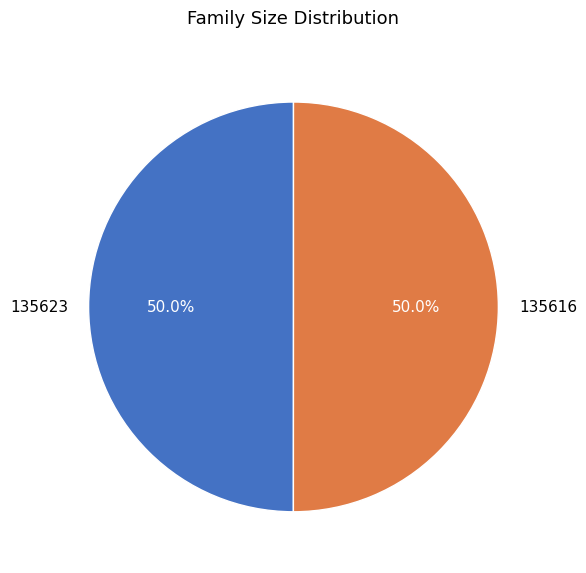

To the nearest percent, what is the difference between the largest and smallest slice percentages?

0%